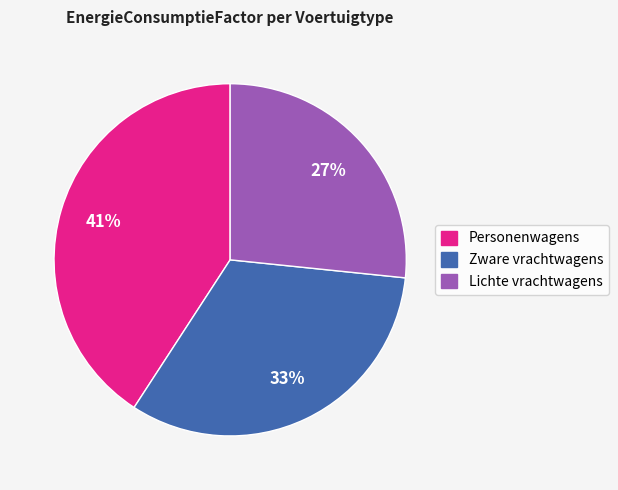

To the nearest percent, what is the average slice percentage?

33%